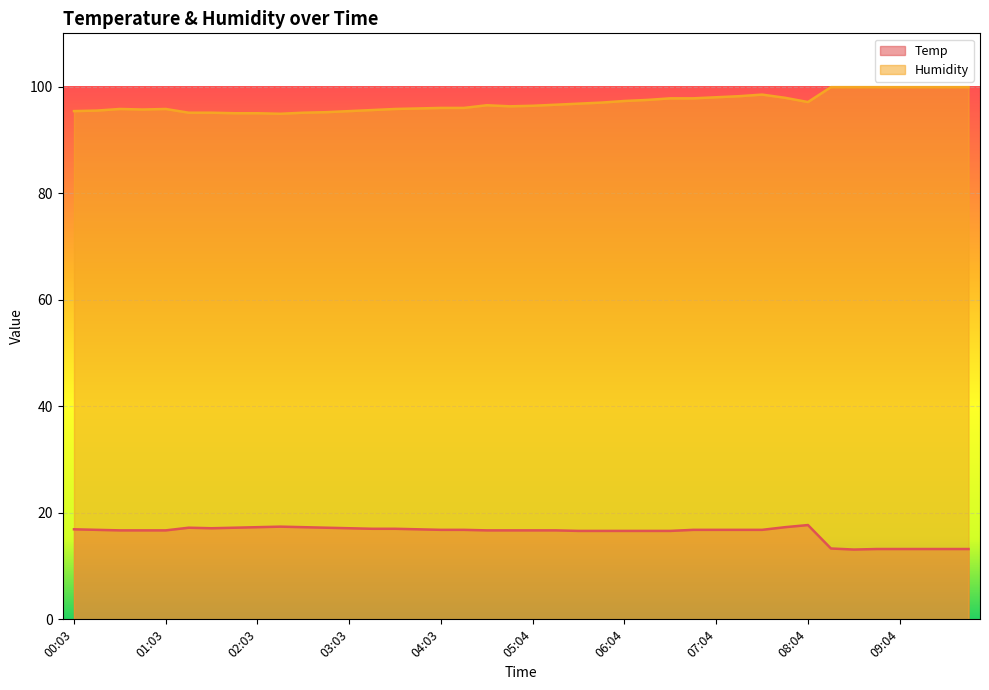

What is the average value of the Humidity series?

96.9